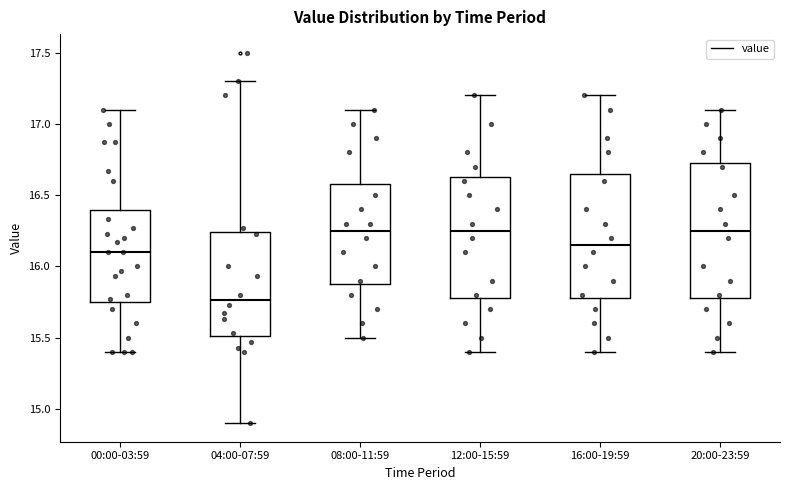

Reading left to right, read every box against the y-axis: the position of its median line, the range the box covers, and the ends of its whiskers. The values are not printed on the chart, so give them approximately, as read against the axis.

00:00-03:59: median 16.10, box 15.75 to 16.40, whiskers 15.40 to 17.10
04:00-07:59: median 15.75, box 15.50 to 16.25, whiskers 14.90 to 17.30
08:00-11:59: median 16.25, box 15.90 to 16.60, whiskers 15.50 to 17.10
12:00-15:59: median 16.25, box 15.80 to 16.65, whiskers 15.40 to 17.20
16:00-19:59: median 16.15, box 15.80 to 16.65, whiskers 15.40 to 17.20
20:00-23:59: median 16.25, box 15.80 to 16.75, whiskers 15.40 to 17.10